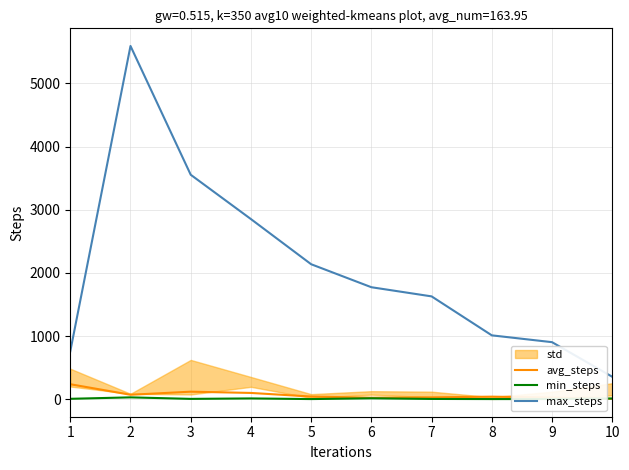

How many data points in min_steps are above 7?

4